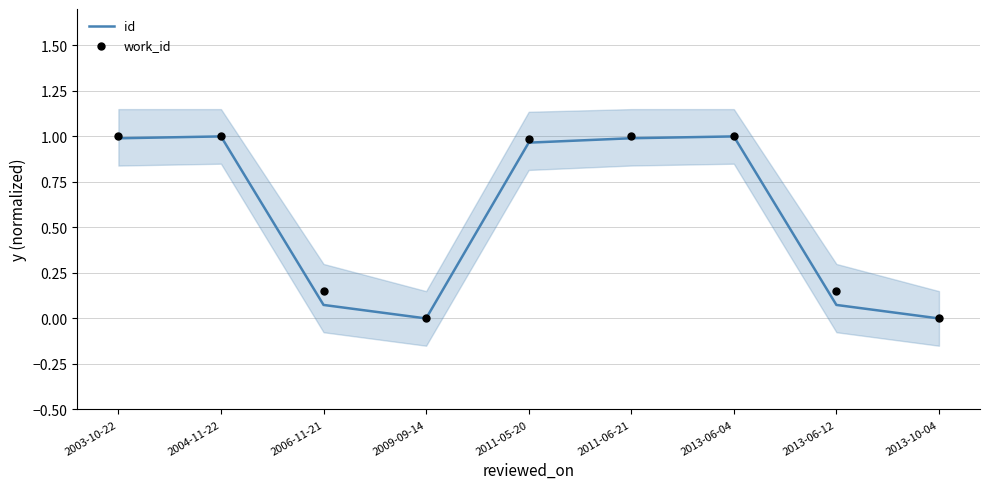

What are all the series names shown in the legend?

id, work_id